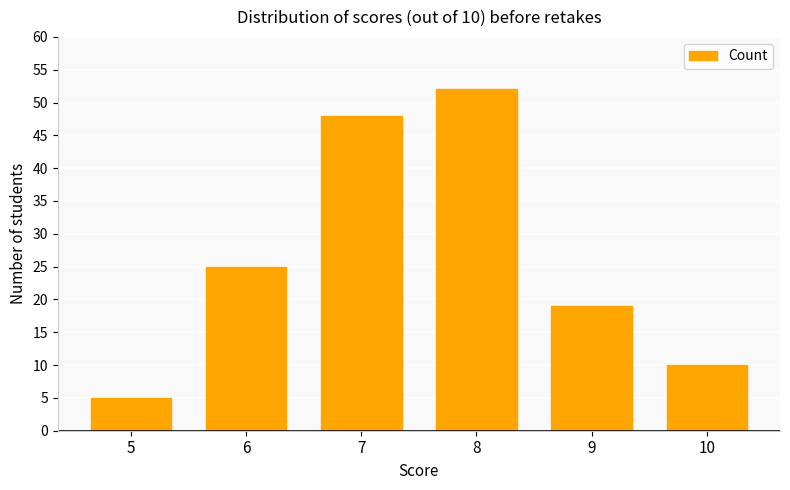

How many distinct data groups are displayed?

1